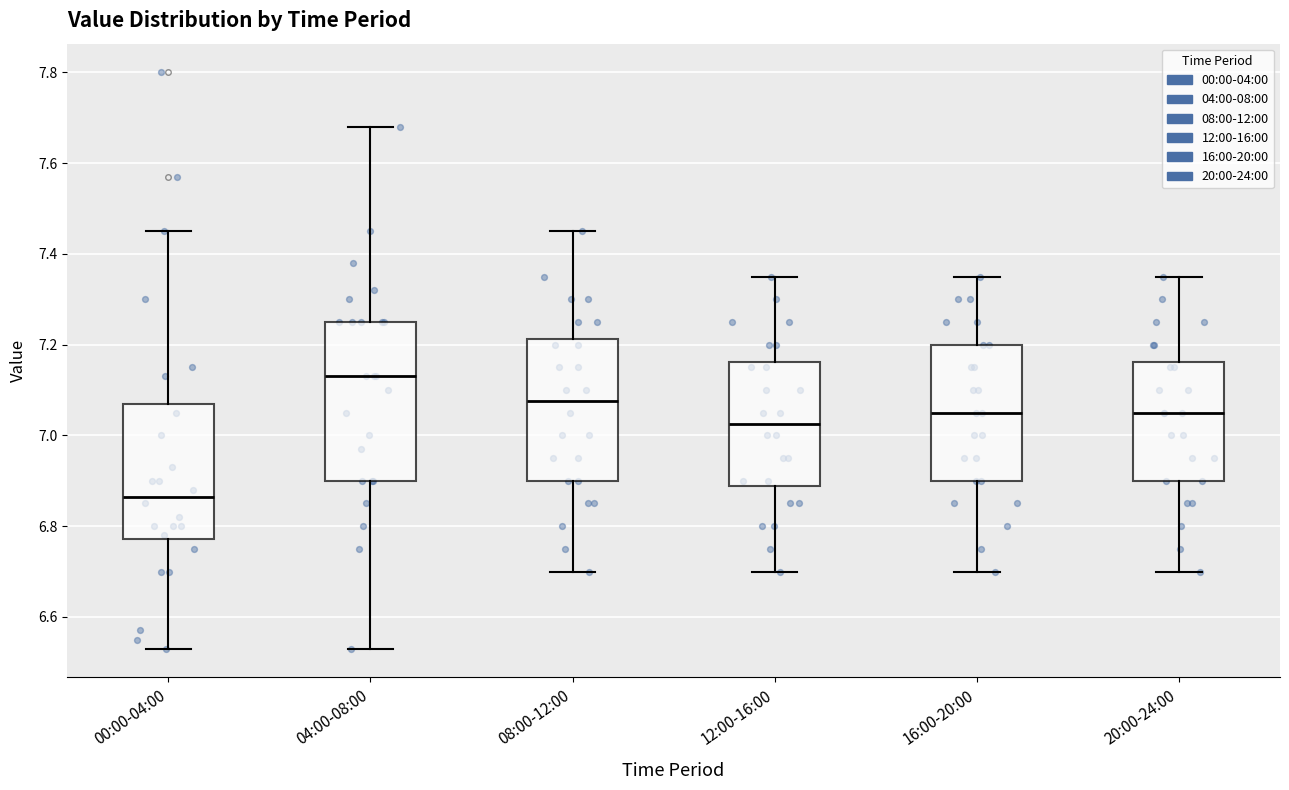

Which box has the highest median line?

04:00-08:00